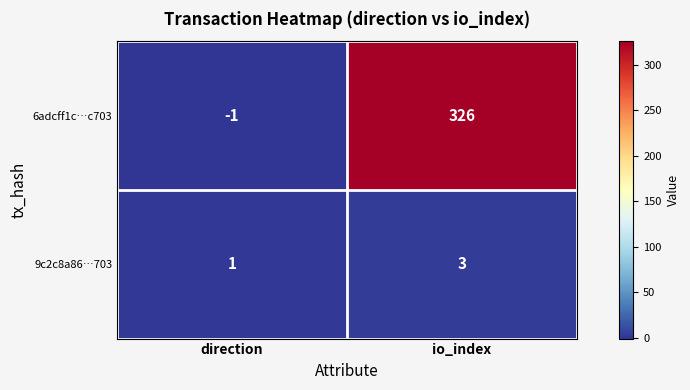

What is the sum of all 6adcff1c…c703 values?

325